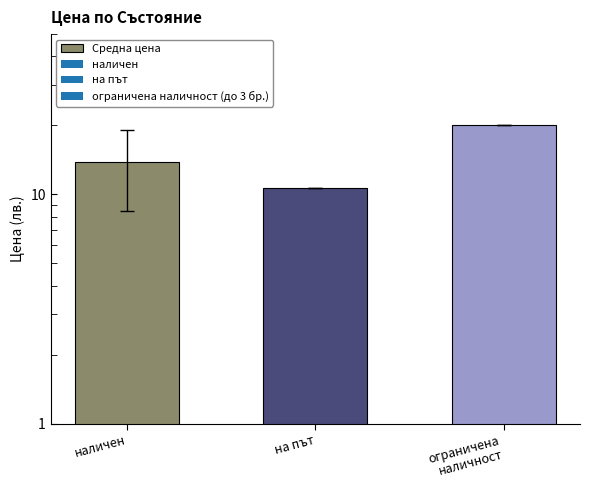

What is the difference between the maximum and minimum values?

9.5